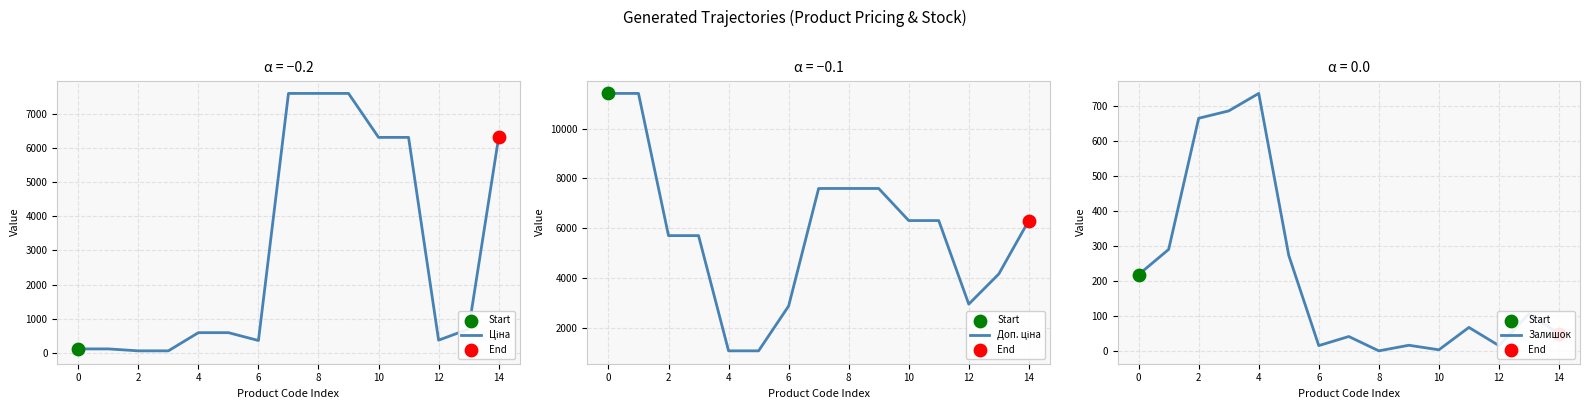

Is the value of Залишок at 10 greater than the value of Ціна at 0?

No